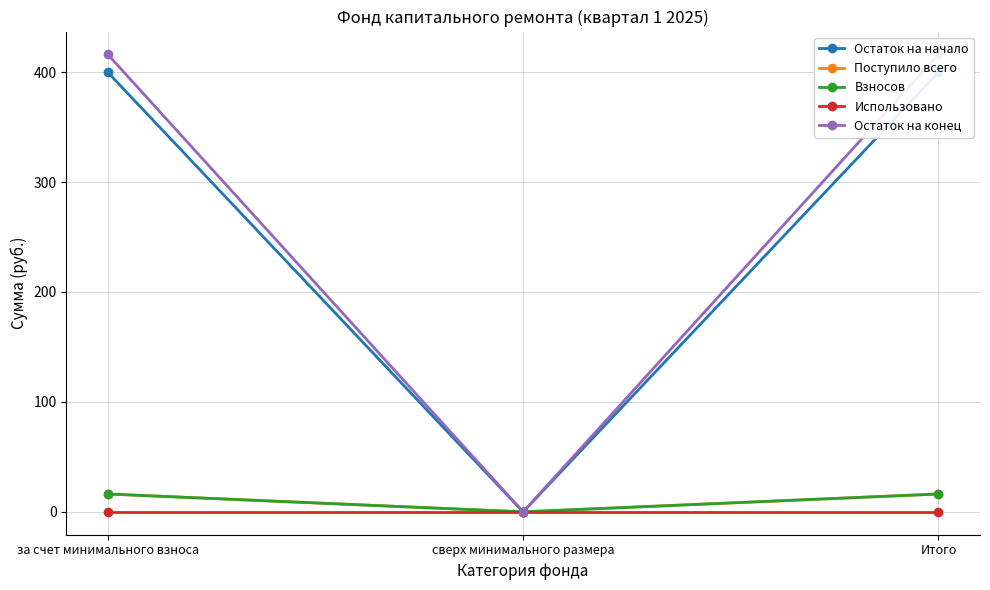

Which series changed the most between за счет минимального взноса and сверх минимального размера?

Остаток на конец